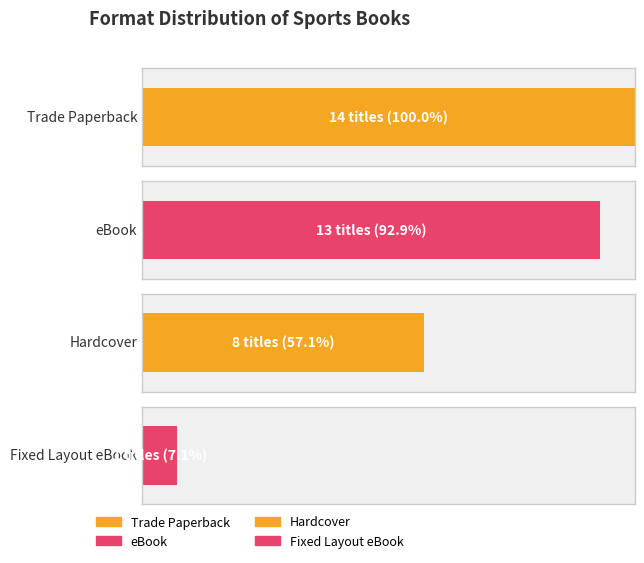

What is the value of the 1st bar from the left?

14